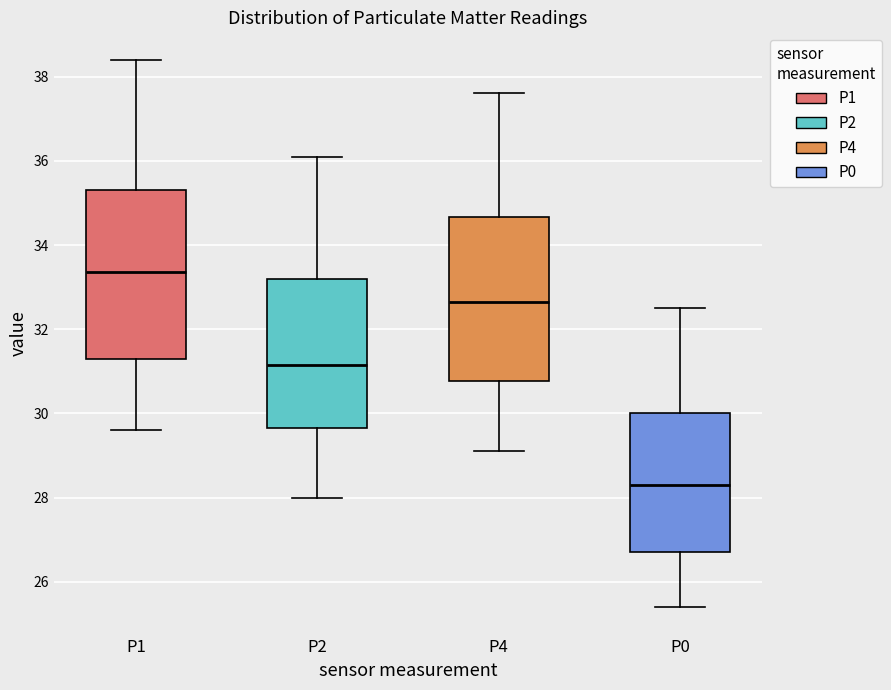

Where is the lower edge of the box for P0 on the y-axis? The values are not printed on the chart, so give them approximately, as read against the axis.

26.8